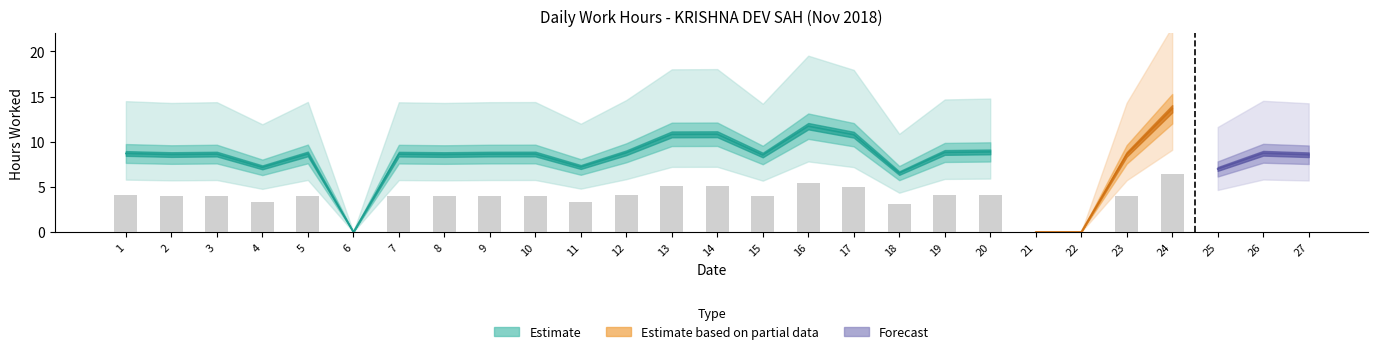

Rank the categories by value from lowest to highest.

6, 21, 22, 18, 25, 4, 11, 15, 27, 2, 8, 23, 7, 3, 9, 10, 5, 1, 26, 12, 19, 20, 17, 13, 14, 16, 24